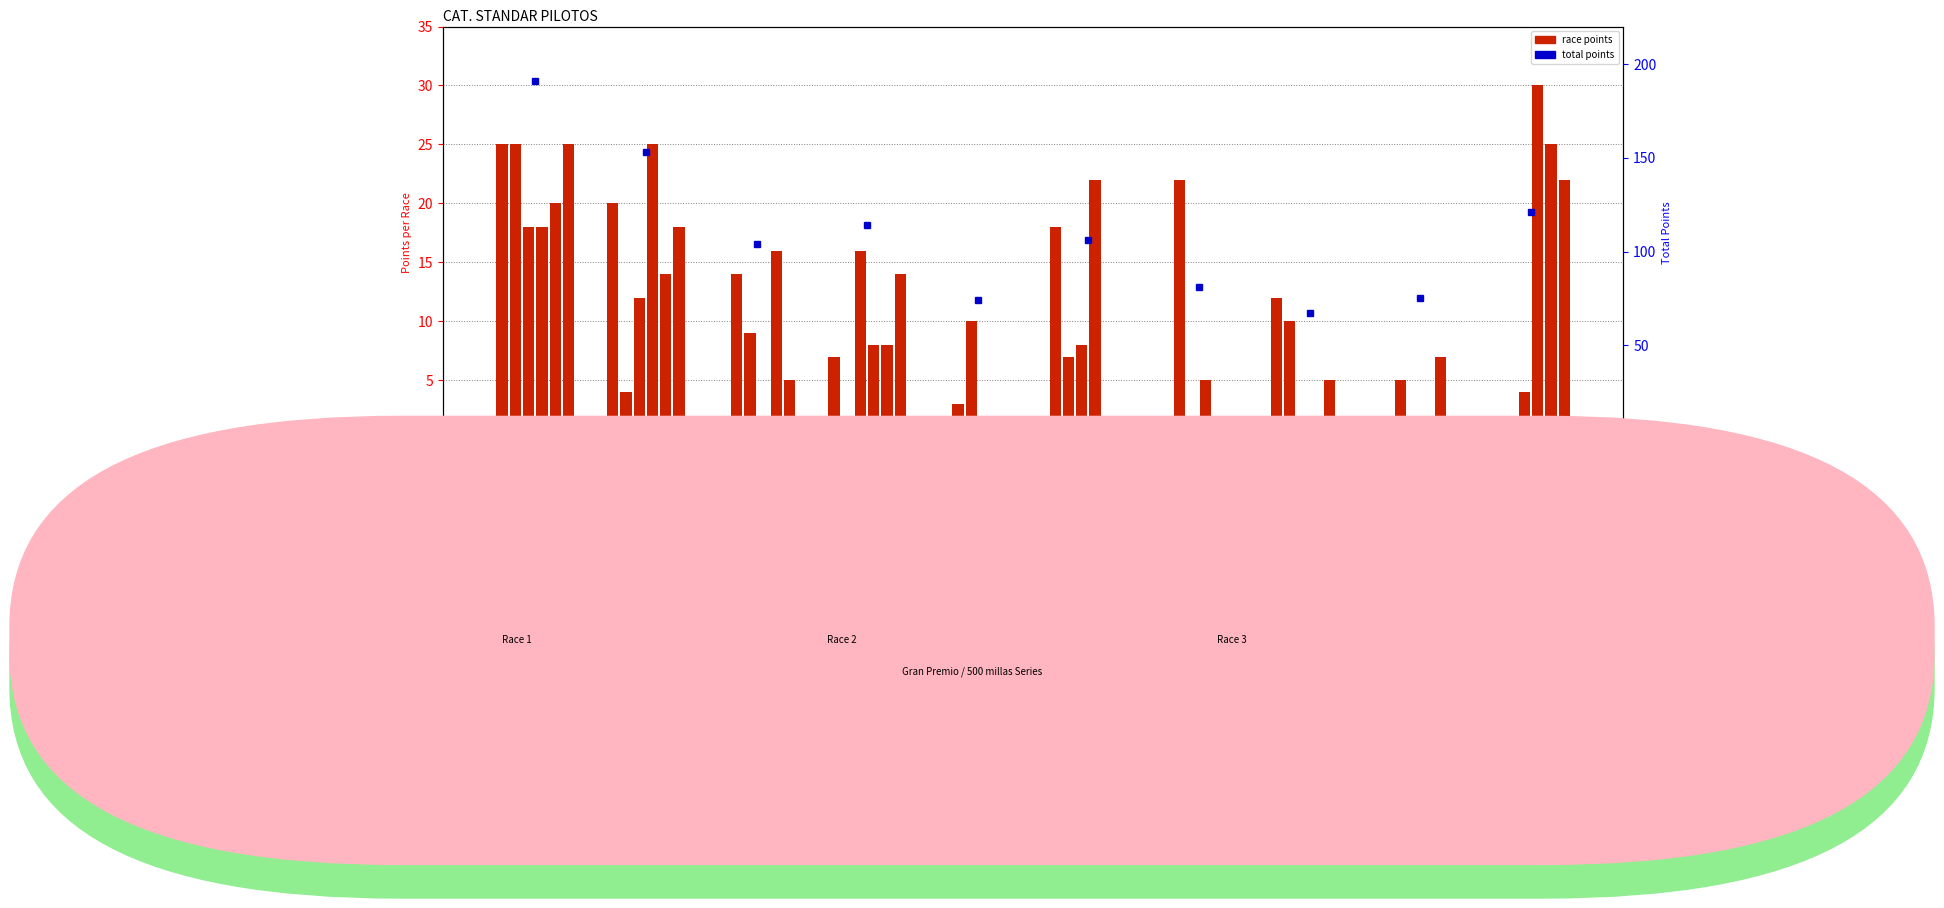

At which label does Gran Premio Arte Aluminio first exceed 5?

DIEGO DOCE